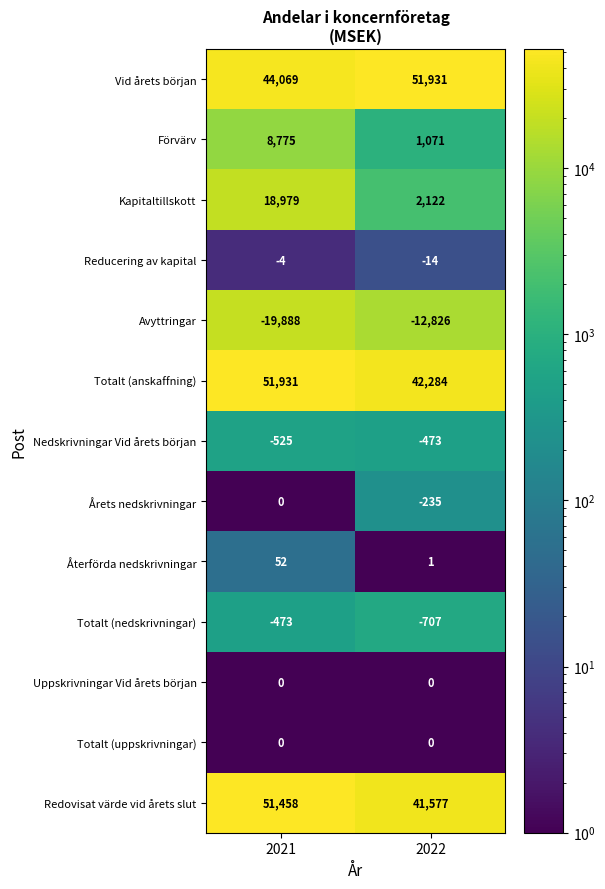

What is the difference between the maximum and minimum values in the Avyttringar series?

7062